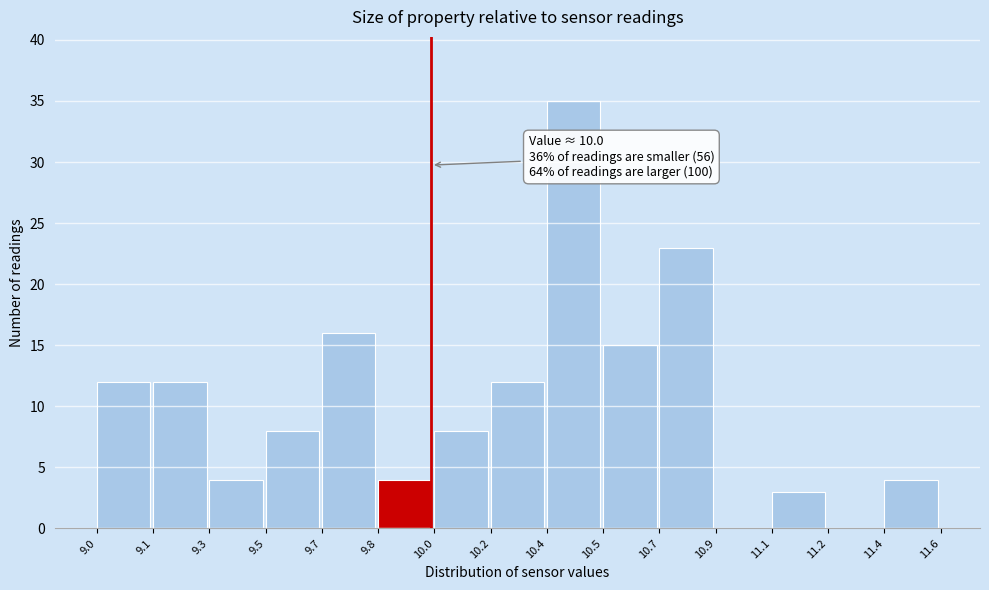

Reading left to right, transcribe all the data shown in this chart.

9.0=12	9.1=12	9.3=4	9.5=8	9.7=16	9.8=4	10.0=8	10.2=12	10.4=35	10.5=15	10.7=23	10.9=0	11.1=3	11.2=0	11.4=4